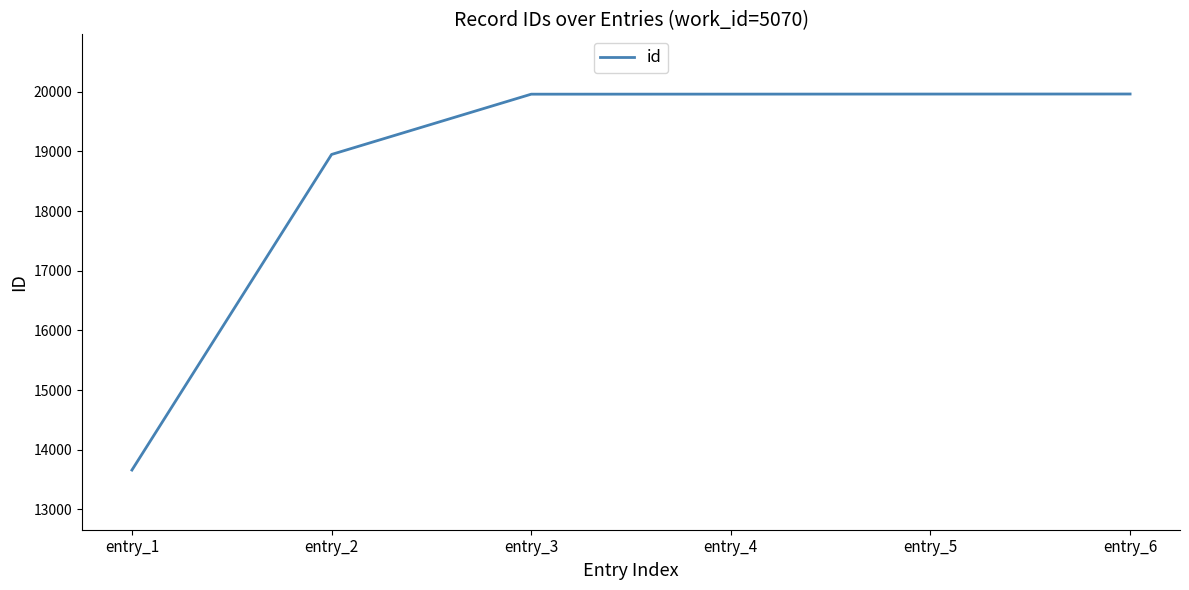

What is the maximum value shown in the chart?

19961